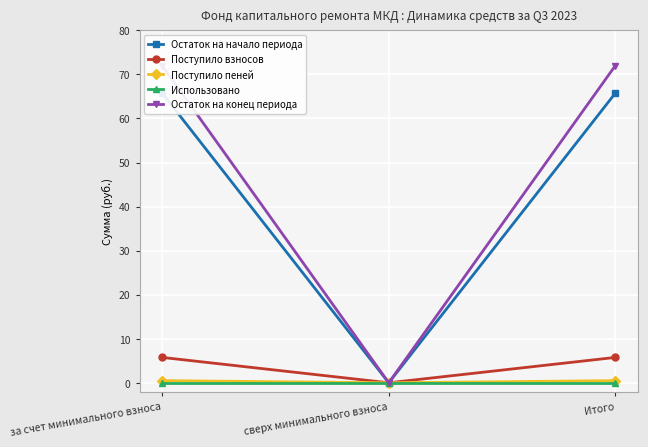

What is the label of the 1st point from the right?

Итого